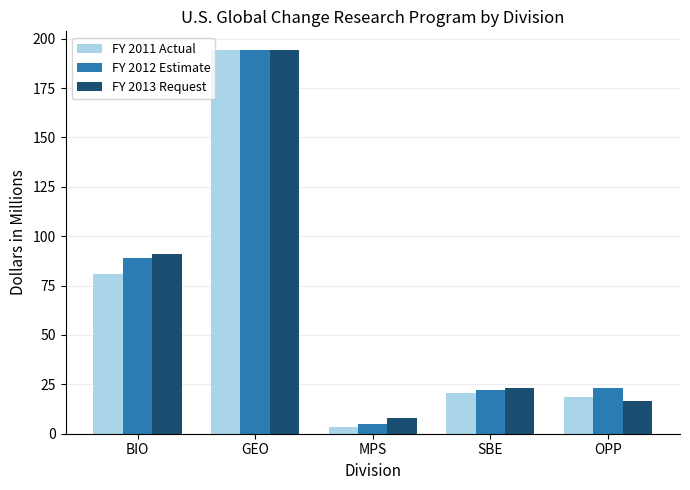

Which series has the widest spread of values?

FY 2011 Actual